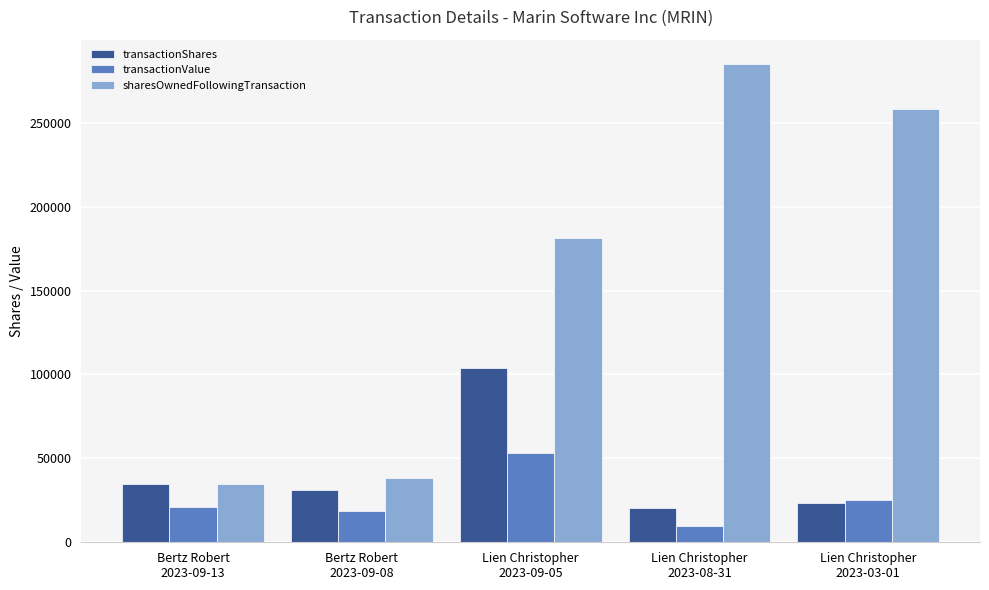

What is the label of the 5th bar from the right?

Bertz Robert
2023-09-13